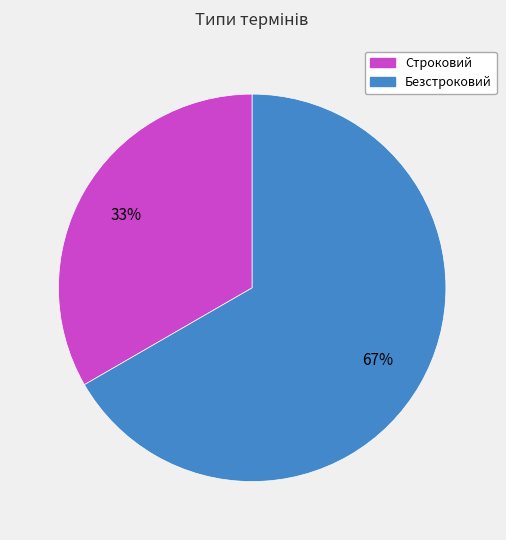

To the nearest percent, what portion does Безстроковий represent?

67%